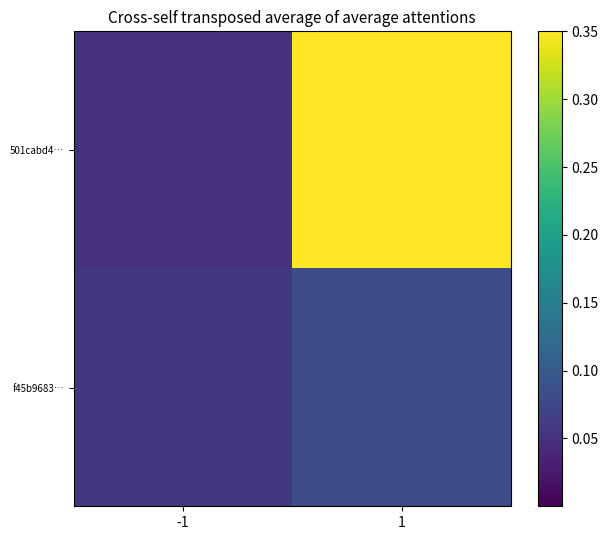

Reading left to right, extract all data points from this chart.

501cabd4…: -1=0.1	1=0.3
f45b9683…: -1=0.1	1=0.1